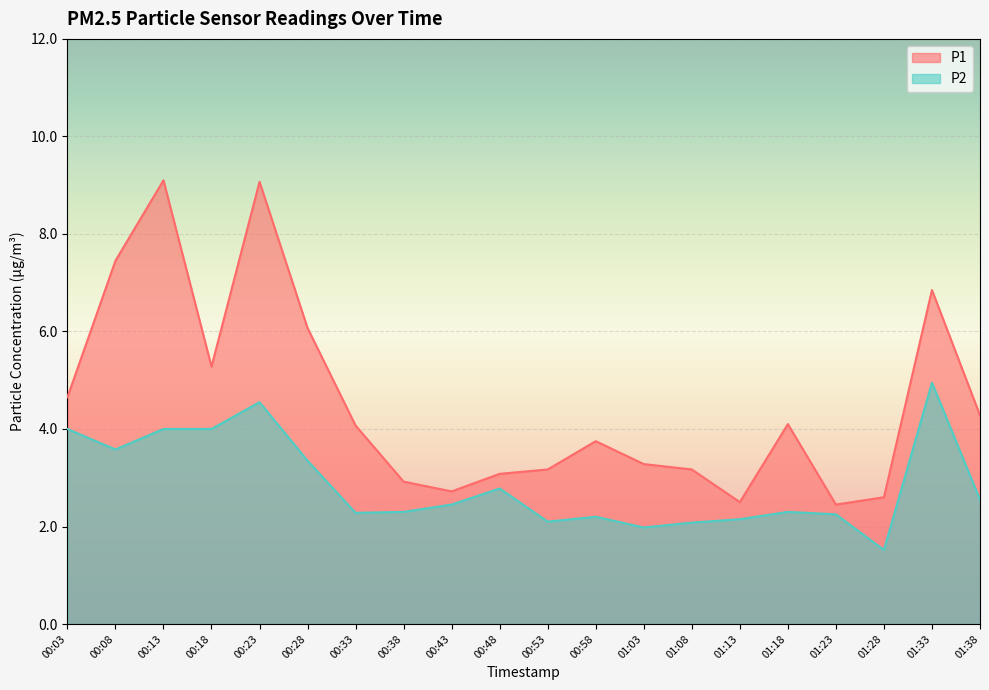

Rank the series by their maximum value, from highest to lowest.

P1, P2